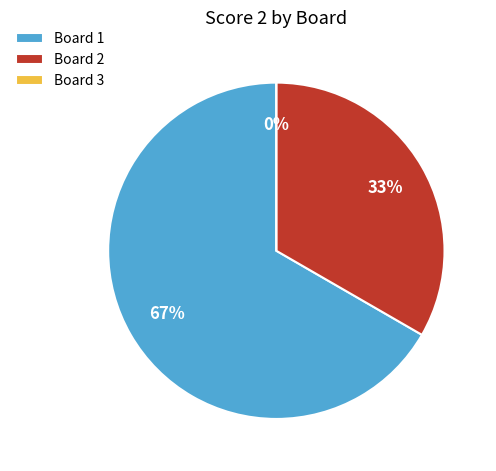

The Board 2 slice represents 21% of the pie. True or false?

False